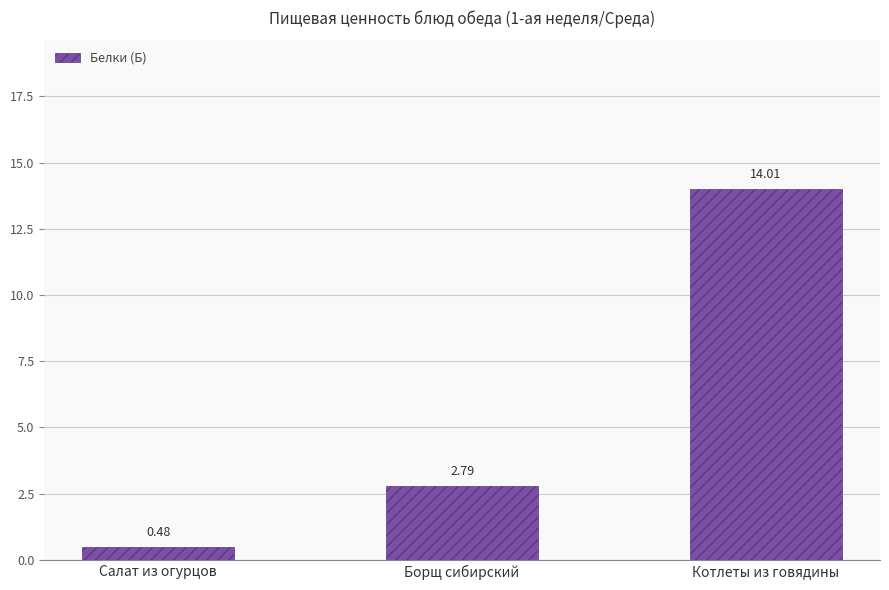

Which has a higher value, Борщ сибирский or Котлеты из говядины?

Котлеты из говядины